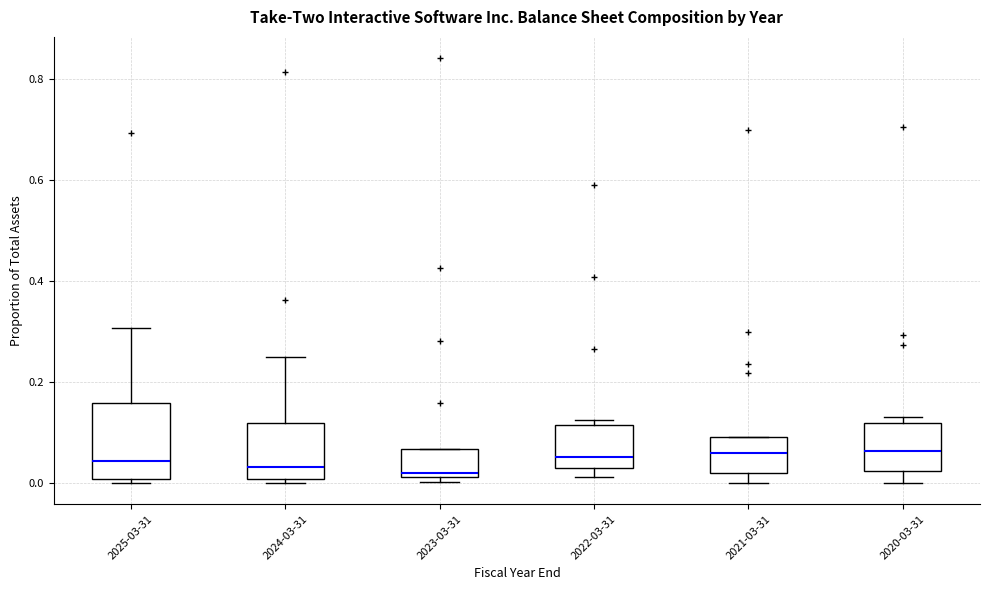

Reading left to right, transcribe this box plot: for each box, give where its median line is, the range the box spans, and where its two whiskers end, as read against the y-axis. The values are not printed on the chart, so give them approximately, as read against the axis.

2025-03-31: median 0.04, box 0.00 to 0.16, whiskers 0.00 (just below the box's lower edge) to 0.30
2024-03-31: median 0.04, box 0.00 to 0.12, whiskers 0.00 (just below the box's lower edge) to 0.26
2023-03-31: median 0.02 (just above the box's lower edge), box 0.02 to 0.06, whiskers 0.00 to 0.06
2022-03-31: median 0.06, box 0.02 to 0.12, whiskers 0.02 (just below the box's lower edge) to 0.12 (just above the box's upper edge)
2021-03-31: median 0.06, box 0.02 to 0.10, whiskers 0.00 to 0.10
2020-03-31: median 0.06, box 0.02 to 0.12, whiskers 0.00 to 0.14